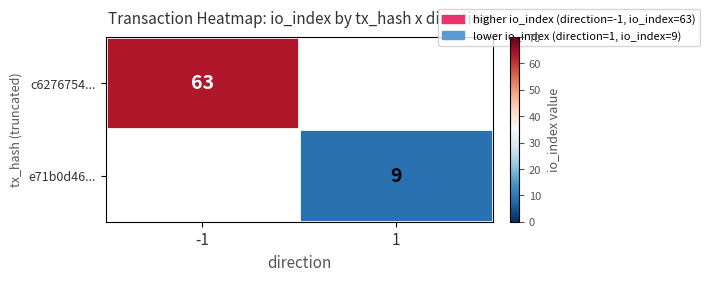

At which category does the chart reach its peak across all series?

-1